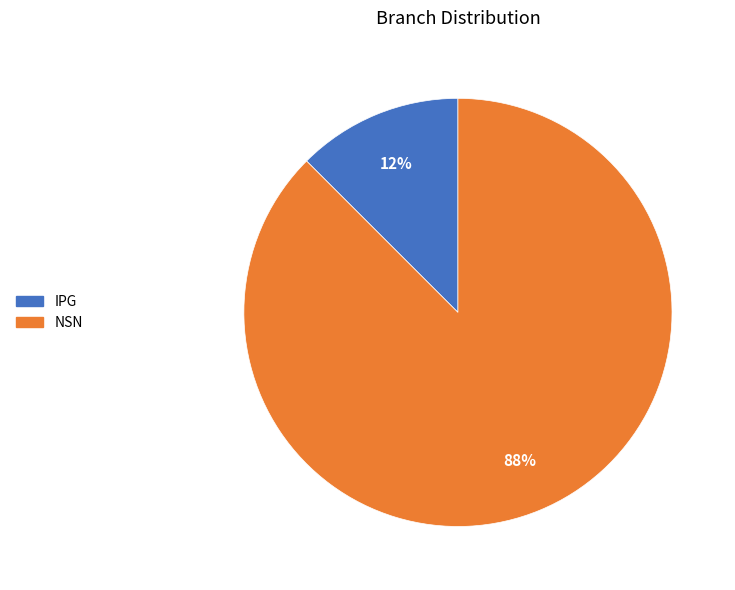

Which slice is the largest?

NSN